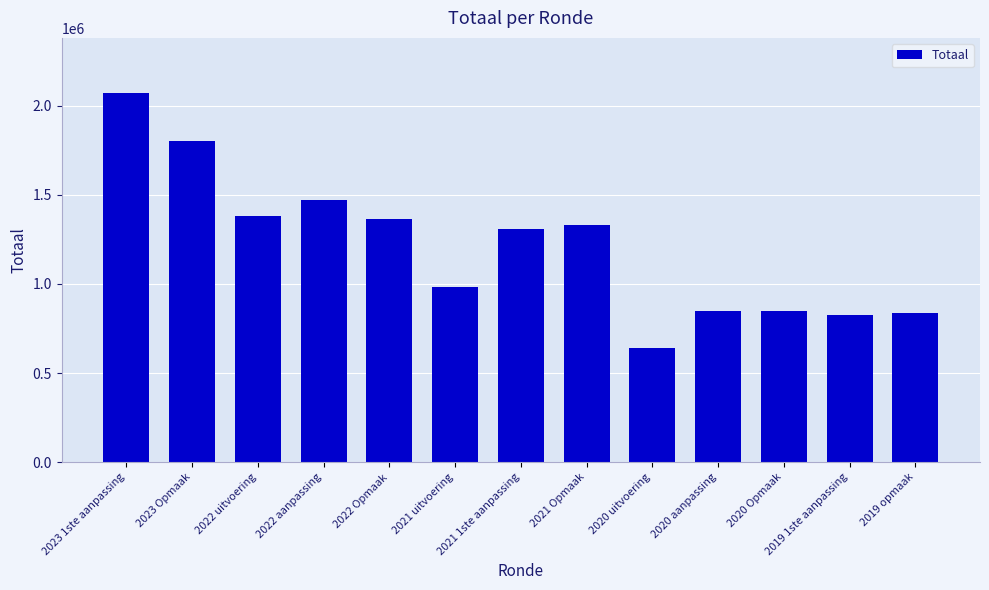

True or false: the data shows 1177472 at 2020 aanpassing.

False